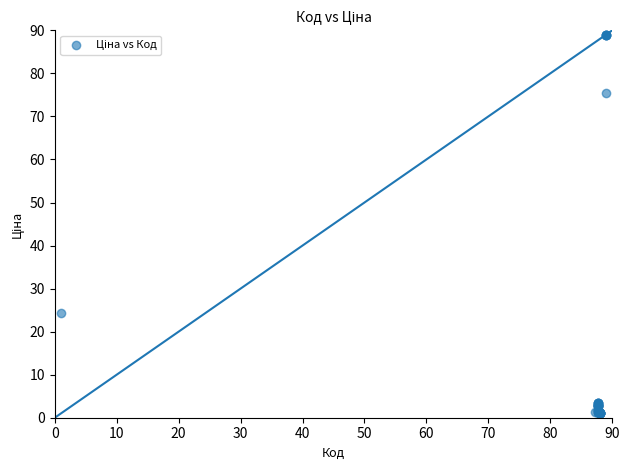

What Y value in the scatter plot is closest to 45?

24.3